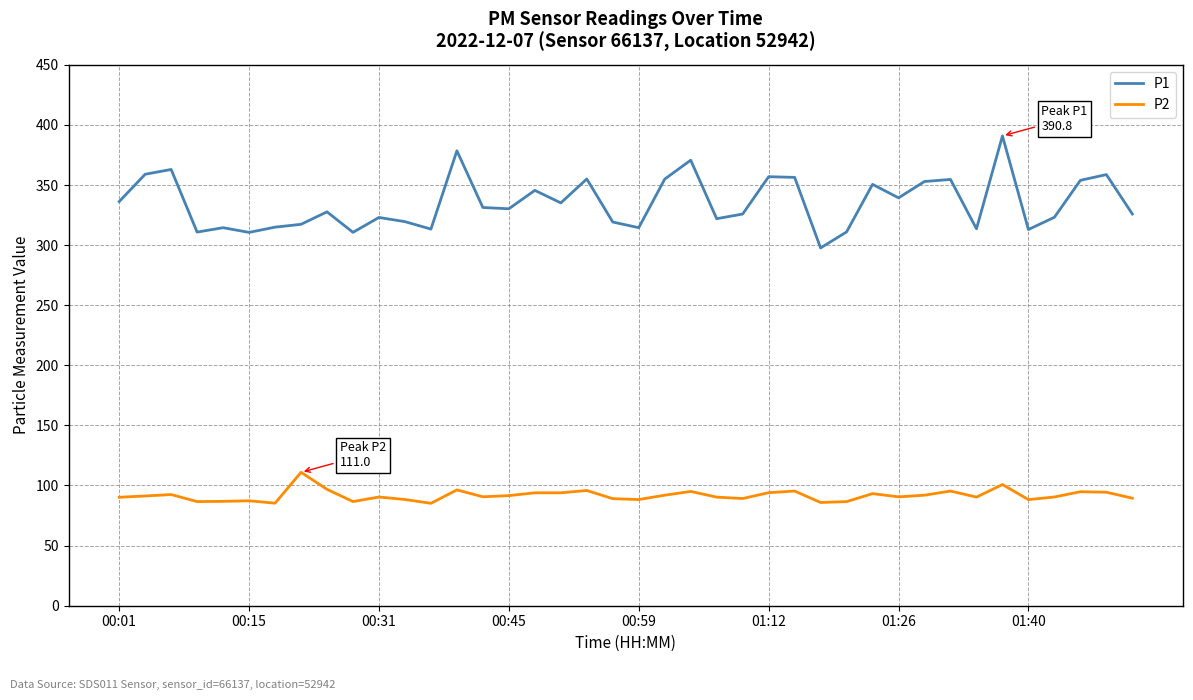

Which series has the widest spread of values?

P1